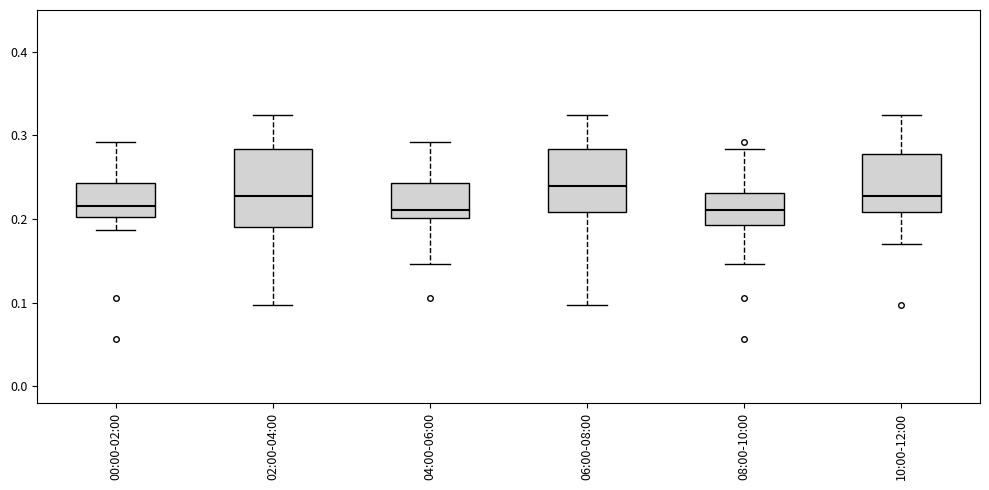

Where does the lower whisker of the box for 02:00-04:00 end on the y-axis? The values are not printed on the chart, so give them approximately, as read against the axis.

0.10